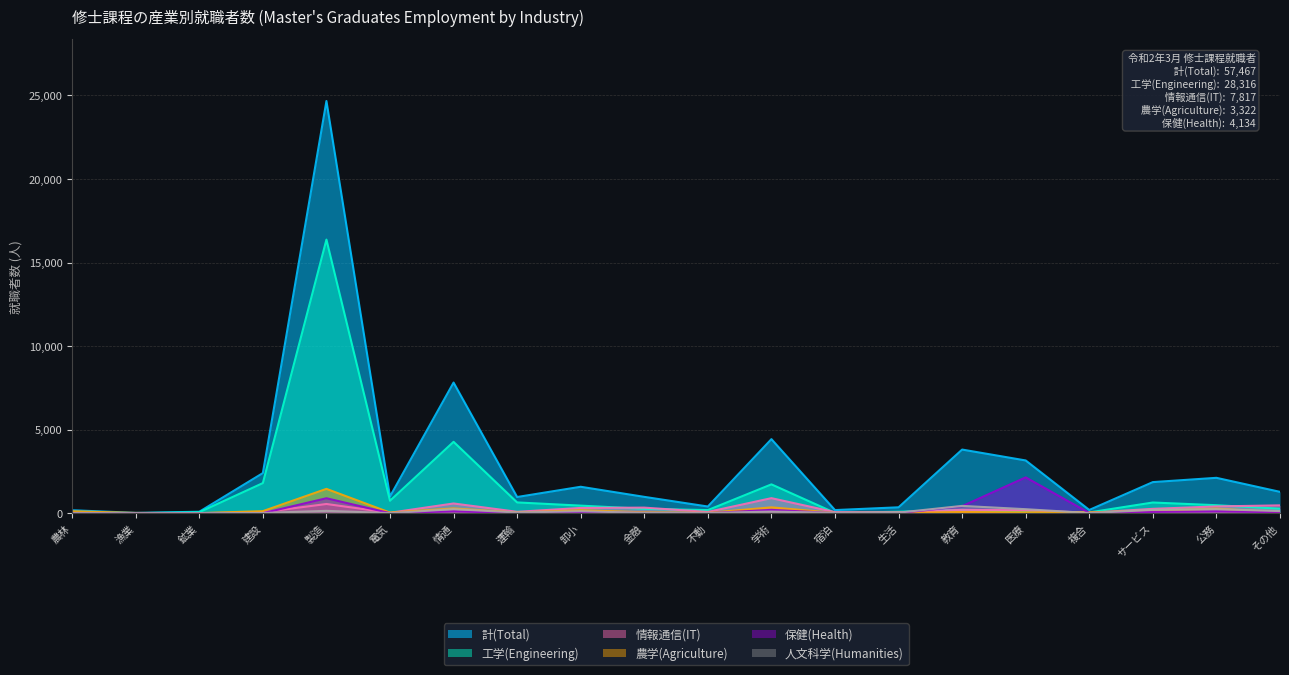

Rank the series by their maximum value, from highest to lowest.

計(Total), 工学(Engineering), 保健(Health), 農学(Agriculture), 情報通信(IT), 人文科学(Humanities)